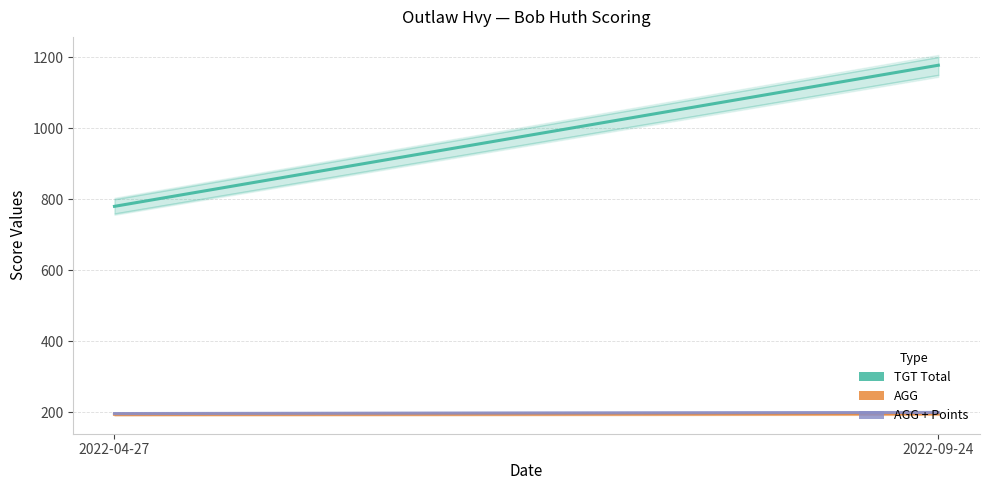

Is this an area chart (filled region under the line)?

No